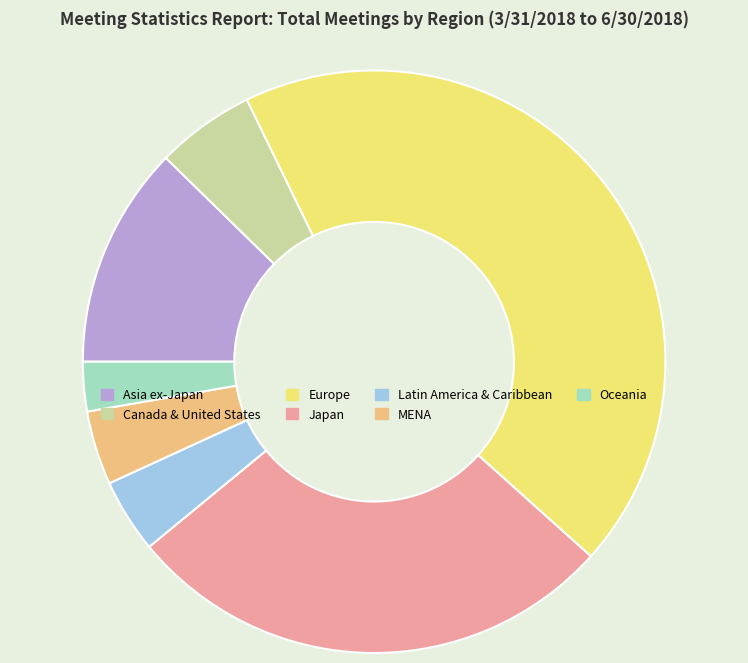

Between Oceania and Japan, which is larger?

Japan